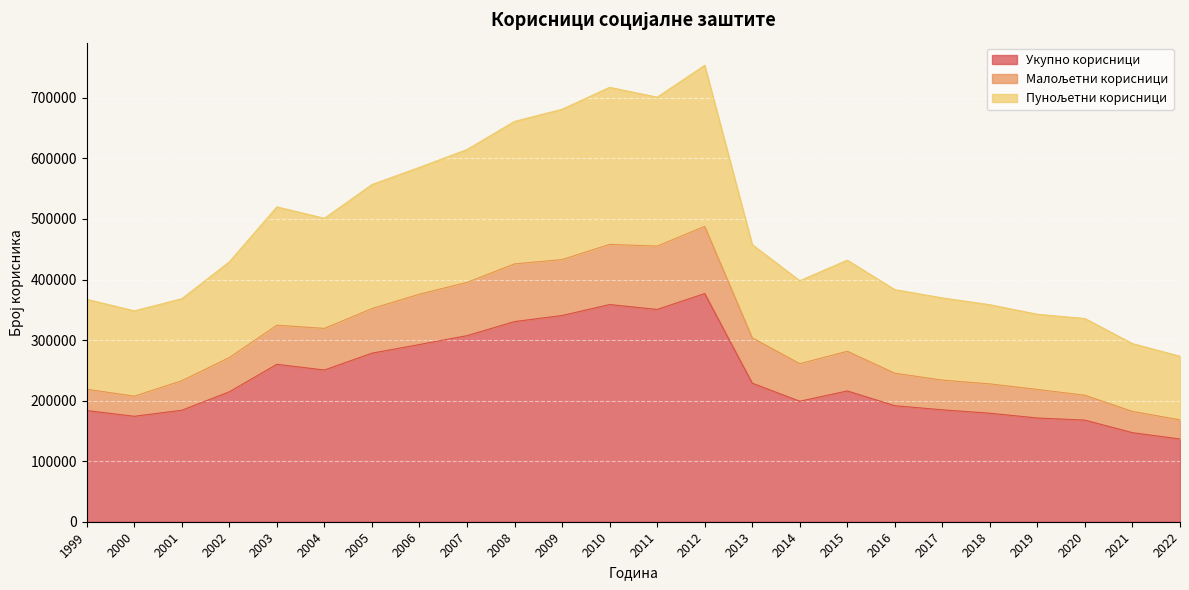

Count the number of data series in this chart.

3